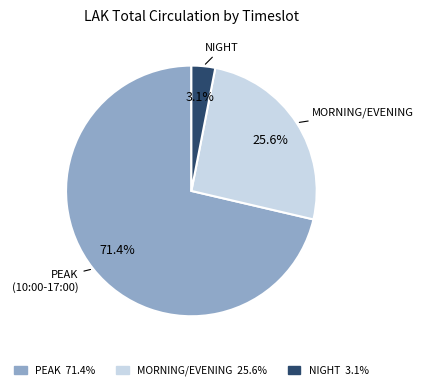

Does any single category account for the majority?

Yes